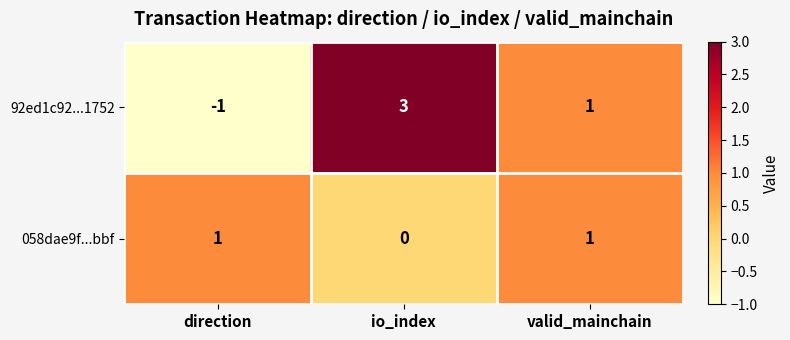

Between direction and valid_mainchain, which series saw the biggest shift?

92ed1c92...1752